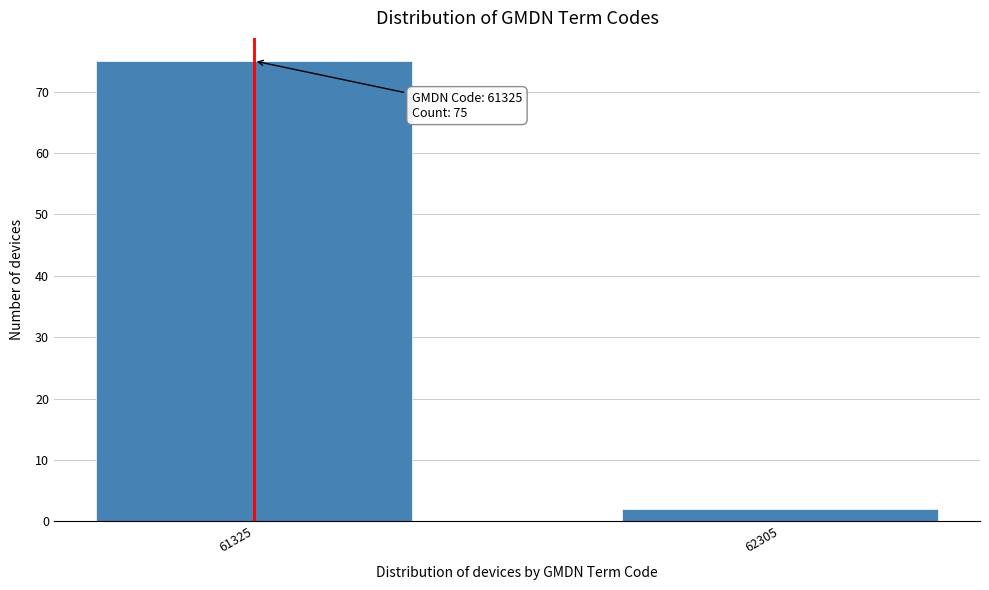

Reading left to right, extract all data points from this chart.

61325=75	62305=2